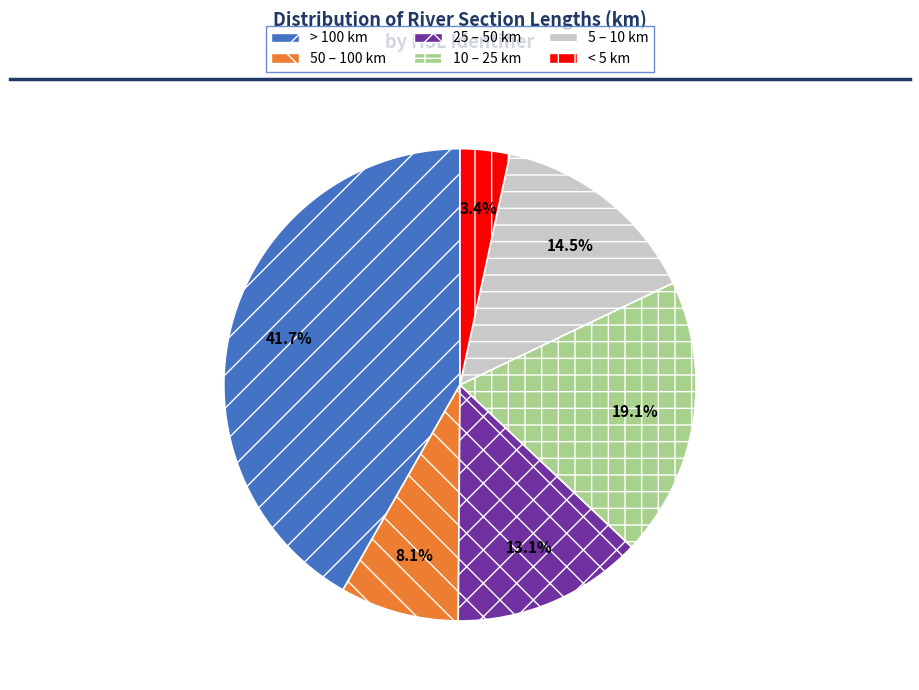

Rank the categories by value from highest to lowest.

> 100 km, 10 – 25 km, 5 – 10 km, 25 – 50 km, 50 – 100 km, < 5 km